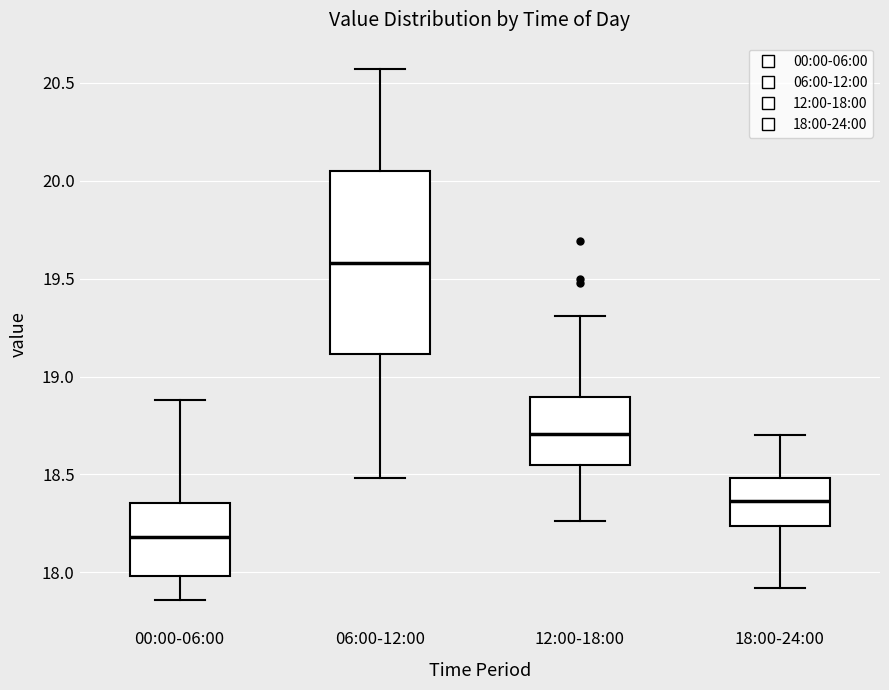

Reading left to right, read every box against the y-axis: the position of its median line, the range the box covers, and the ends of its whiskers. The values are not printed on the chart, so give them approximately, as read against the axis.

00:00-06:00: median 18.20, box 18.00 to 18.35, whiskers 17.85 to 18.90
06:00-12:00: median 19.60, box 19.10 to 20.05, whiskers 18.50 to 20.55
12:00-18:00: median 18.70, box 18.55 to 18.90, whiskers 18.25 to 19.30
18:00-24:00: median 18.35, box 18.25 to 18.50, whiskers 17.90 to 18.70